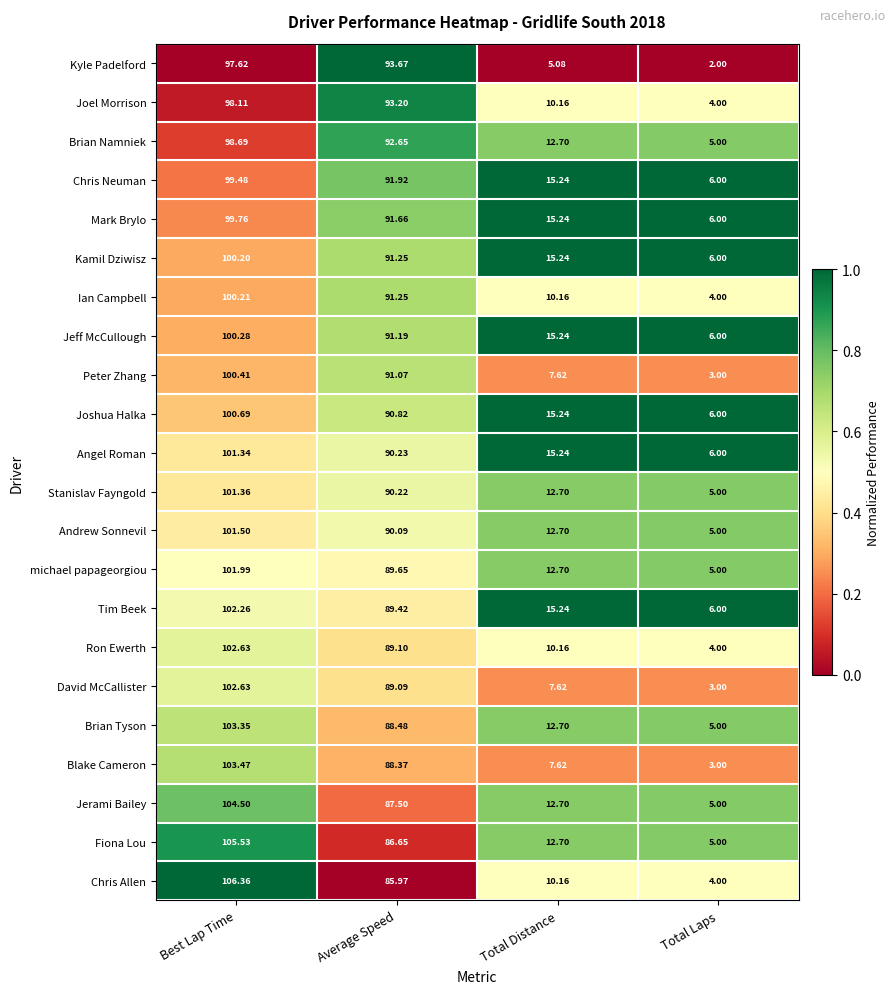

At which category is the sum across all series the highest?

Best Lap Time